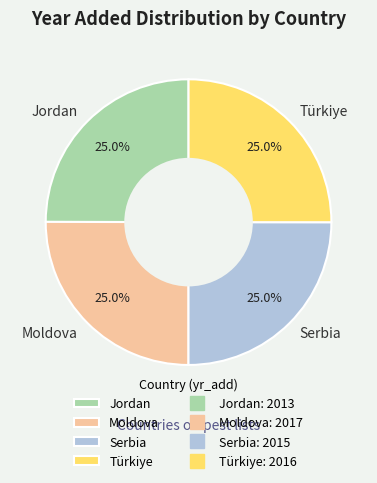

Does any single category account for the majority?

No